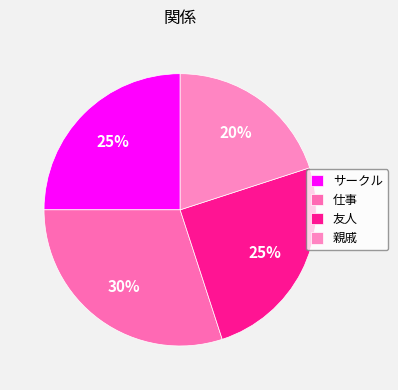

Does any single category account for the majority?

No